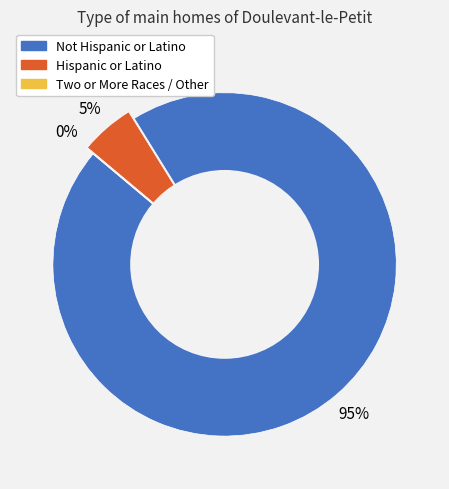

To the nearest percent, what is the difference between the Two or More Races / Other and Hispanic or Latino slice percentages?

5%